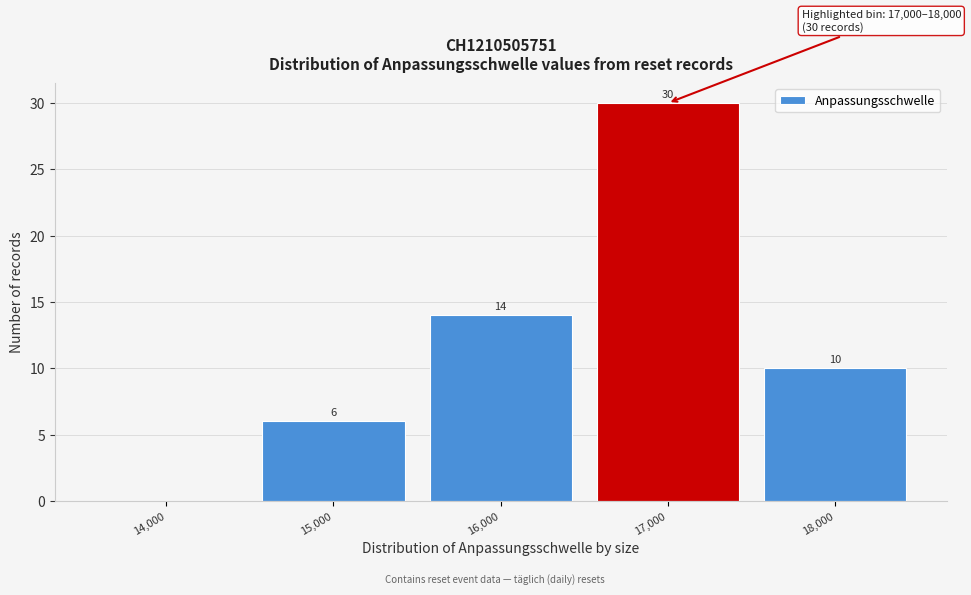

Reading left to right, extract all data points from this chart.

14,000=0	15,000=6	16,000=14	17,000=30	18,000=10